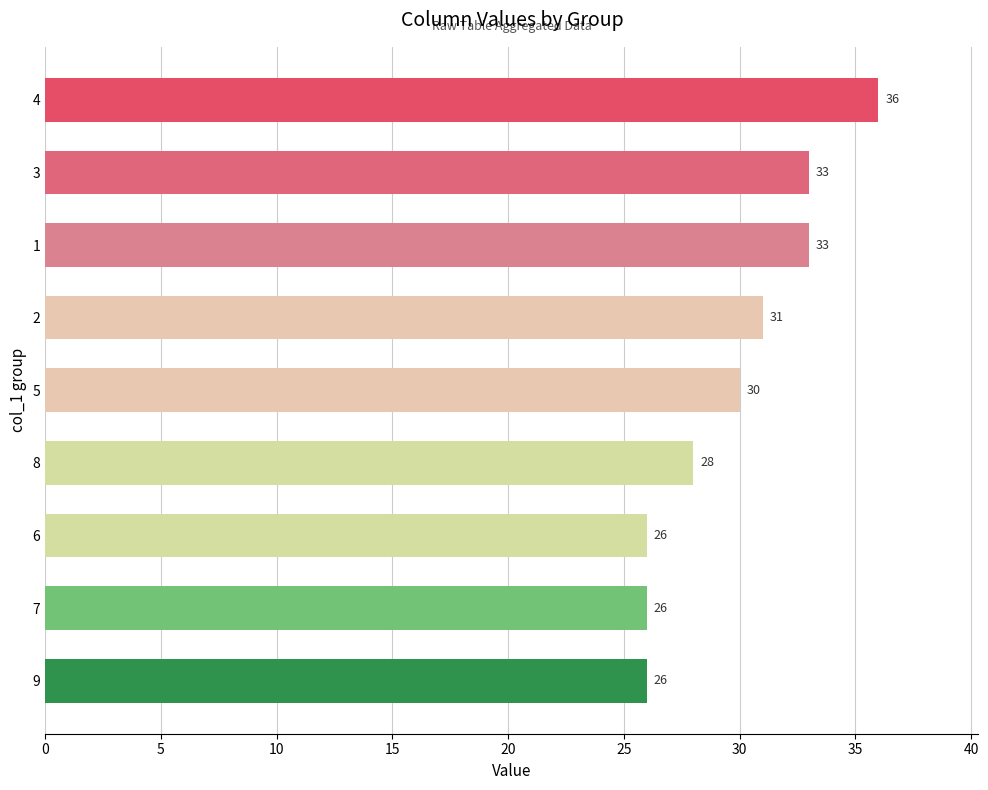

True or false: the data shows 26 at 6.

True